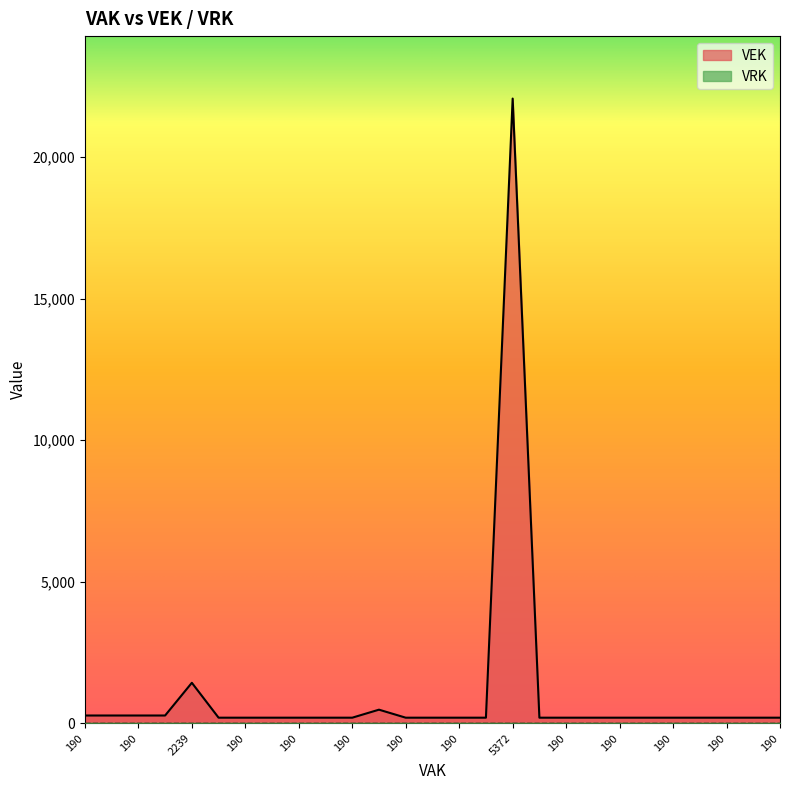

What is the average value?

1068